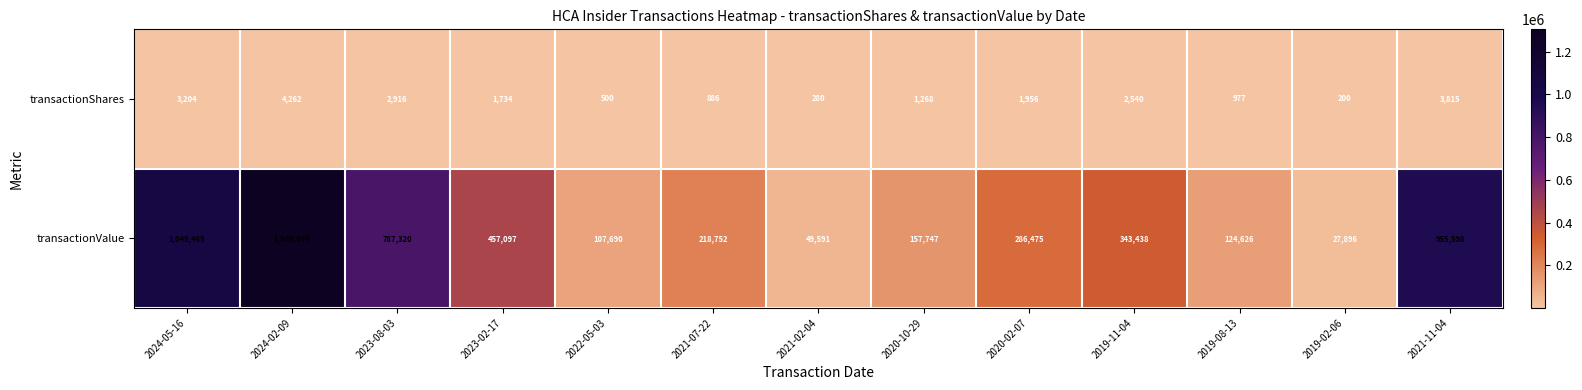

What is the difference between the transactionValue values at 2019-11-04 and 2019-08-13?

218812